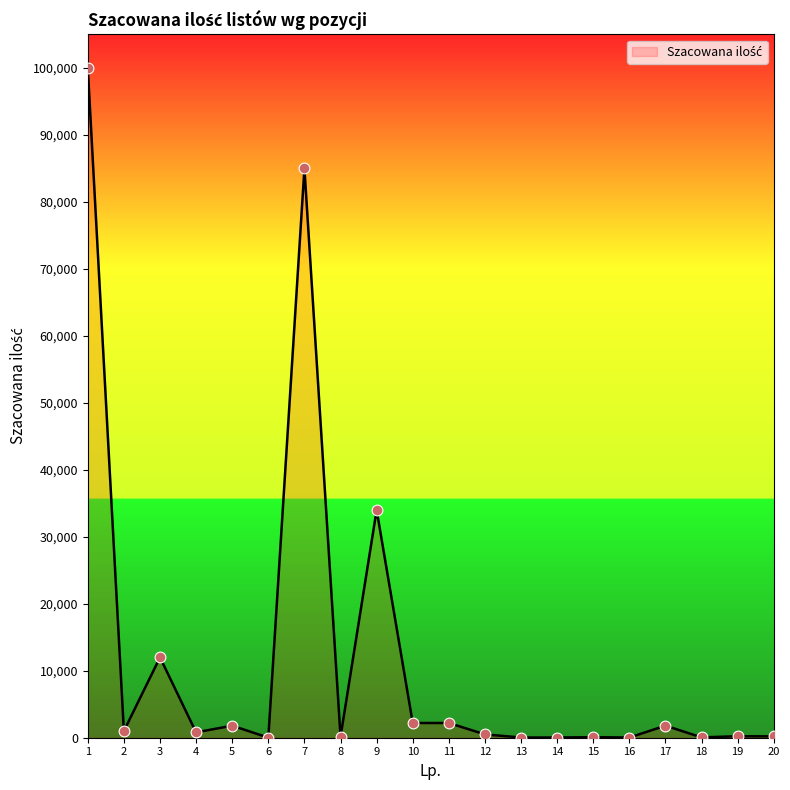

Approximately how many times larger is the value at 17 compared to 14?

60.0